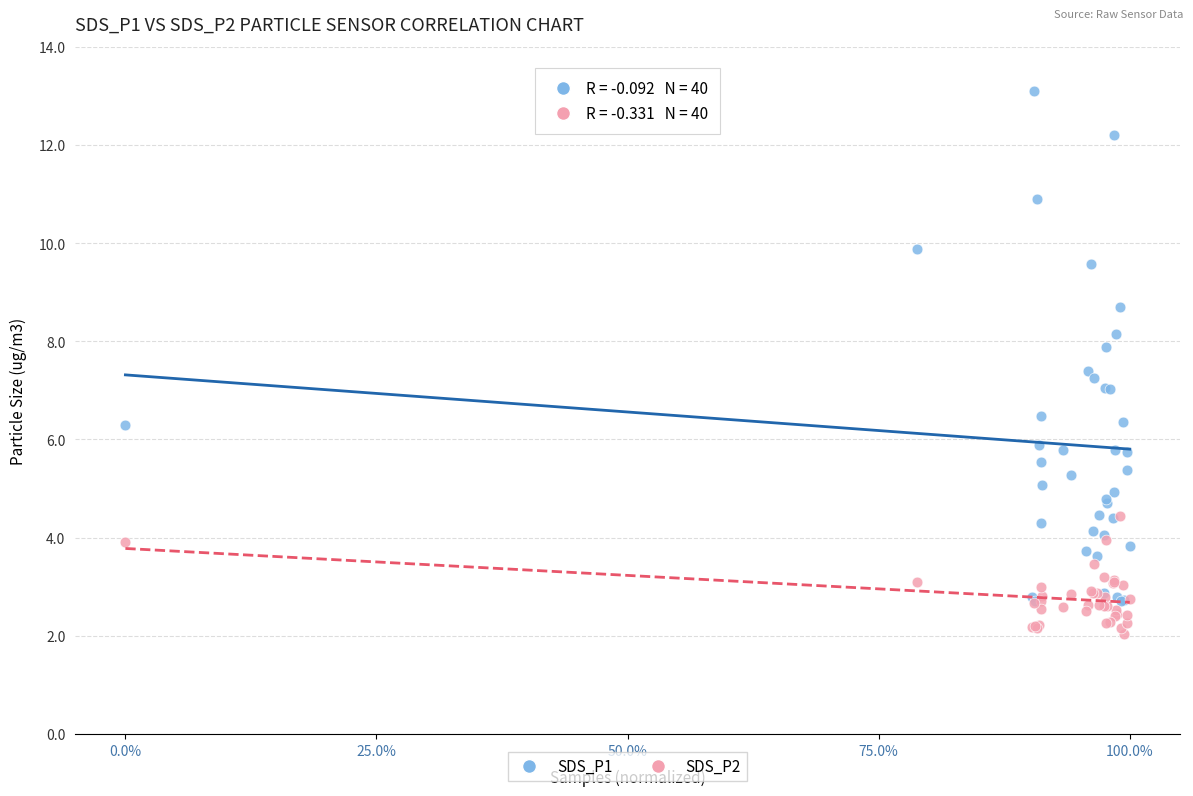

What are all the series names shown in the legend?

SDS_P1, SDS_P2